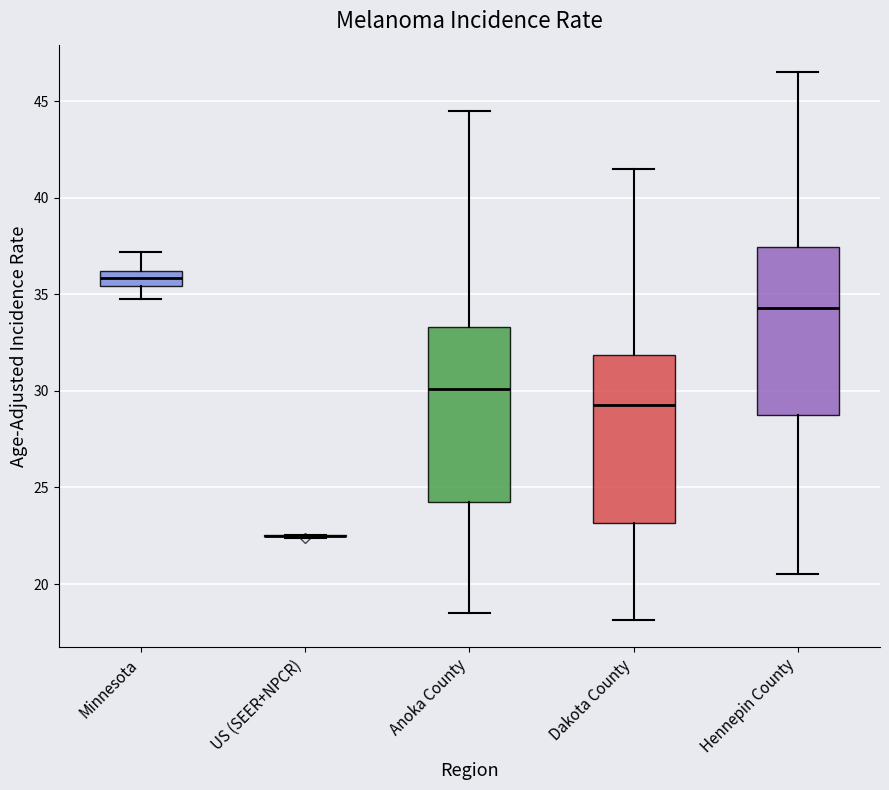

Reading left to right, read every box against the y-axis: the position of its median line, the range the box covers, and the ends of its whiskers. The values are not printed on the chart, so give them approximately, as read against the axis.

Minnesota: median 36.0 (inside the box), box 35.5 to 36.0, whiskers 35.0 to 37.0
US (SEER+NPCR): box collapsed to a line at 22.5, whiskers 22.5 to 22.5
Anoka County: median 30.0, box 24.5 to 33.5, whiskers 18.5 to 44.5
Dakota County: median 29.5, box 23.0 to 32.0, whiskers 18.0 to 41.5
Hennepin County: median 34.5, box 29.0 to 37.5, whiskers 20.5 to 46.5